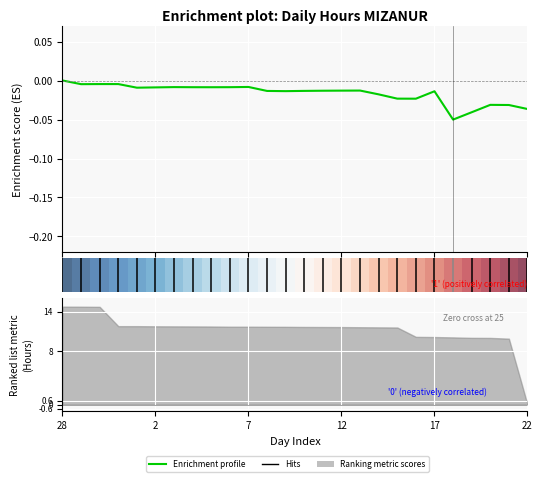

Is this an area chart (filled region under the line)?

No